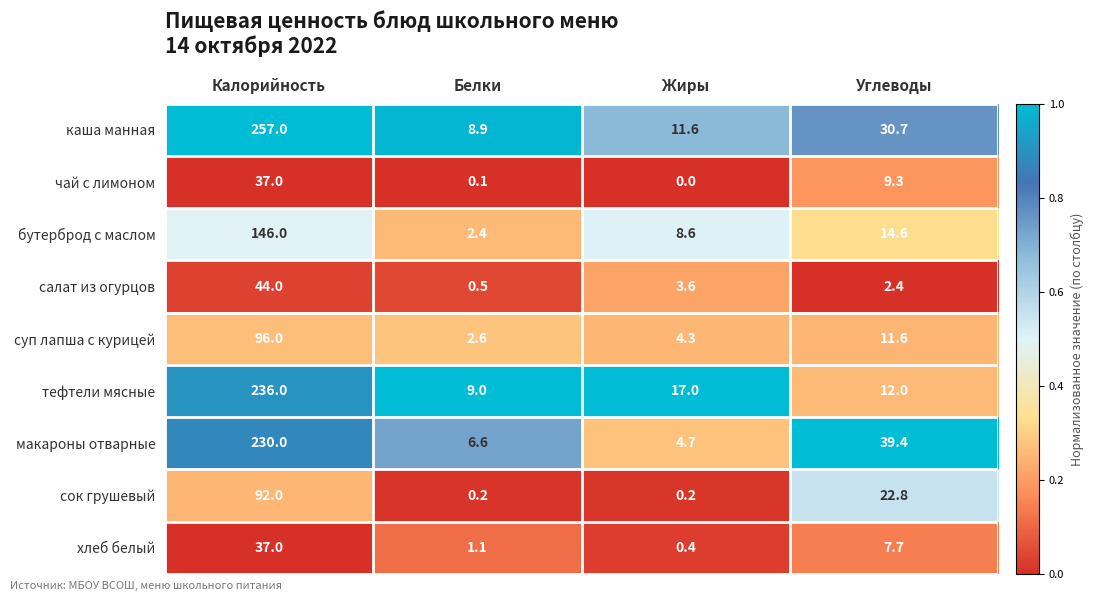

What is the sum of all сок грушевый values?

115.2